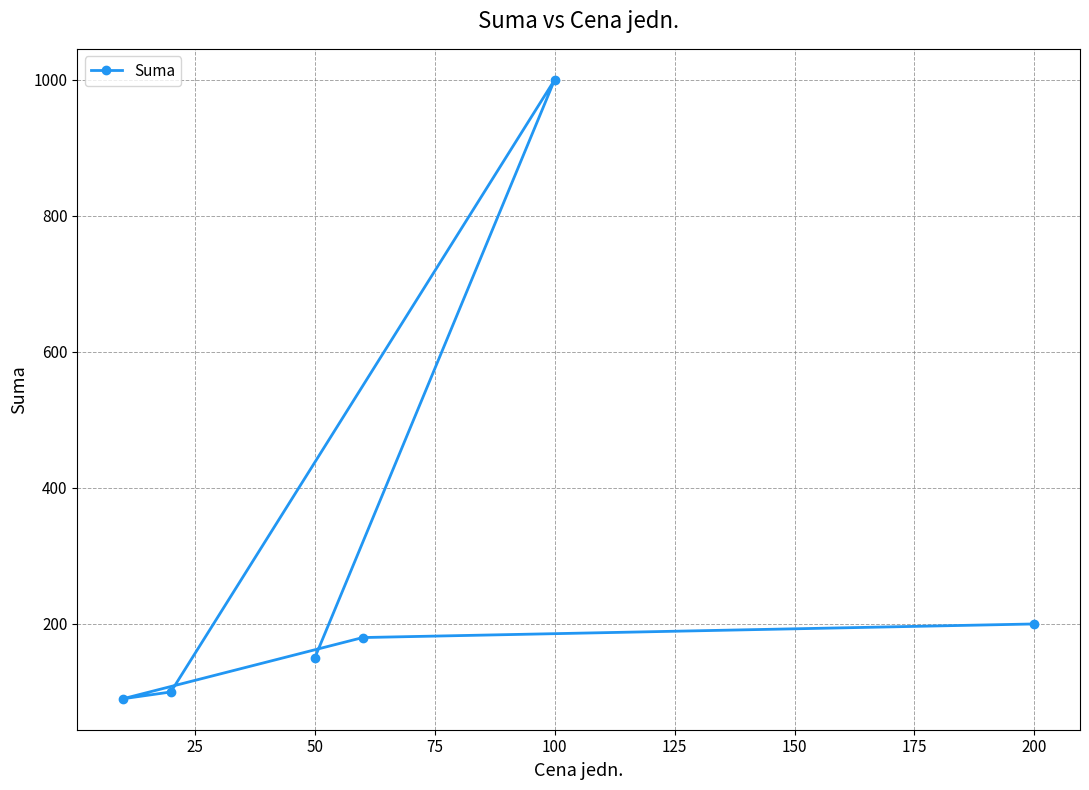

What is the sum of all values?

1720